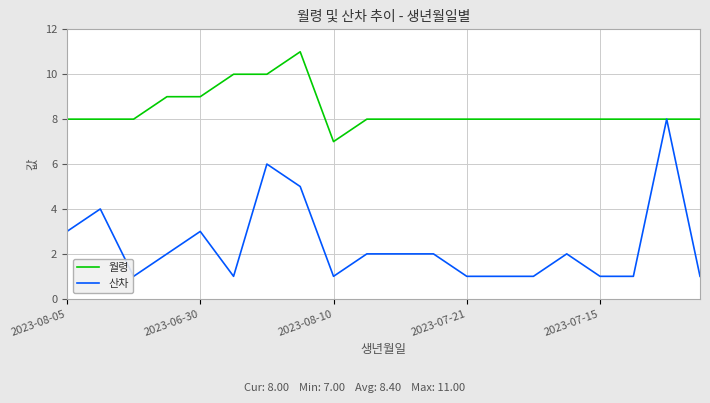

Reading left to right, extract all data points from this chart.

월령: 8	8	8	9	9	10	10	11	7	8	8	8	8	8	8	8	8	8	8	8
산차: 3	4	1	2	3	1	6	5	1	2	2	2	1	1	1	2	1	1	8	1